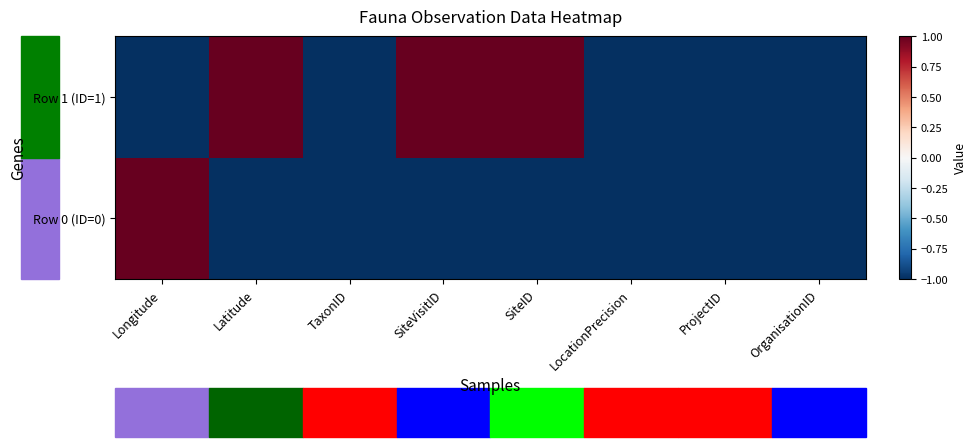

At which category is the sum across all series the highest?

Longitude